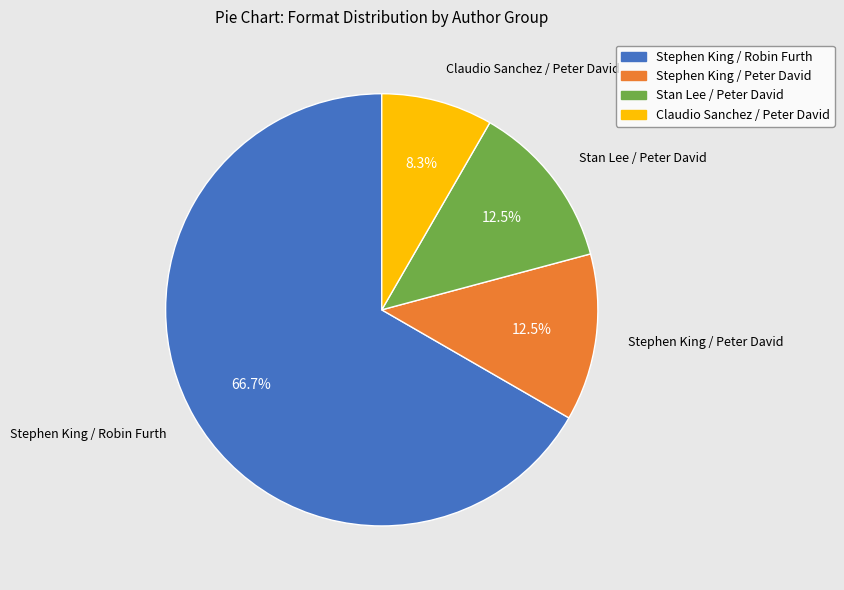

Which category has the biggest portion of the pie?

Stephen King / Robin Furth